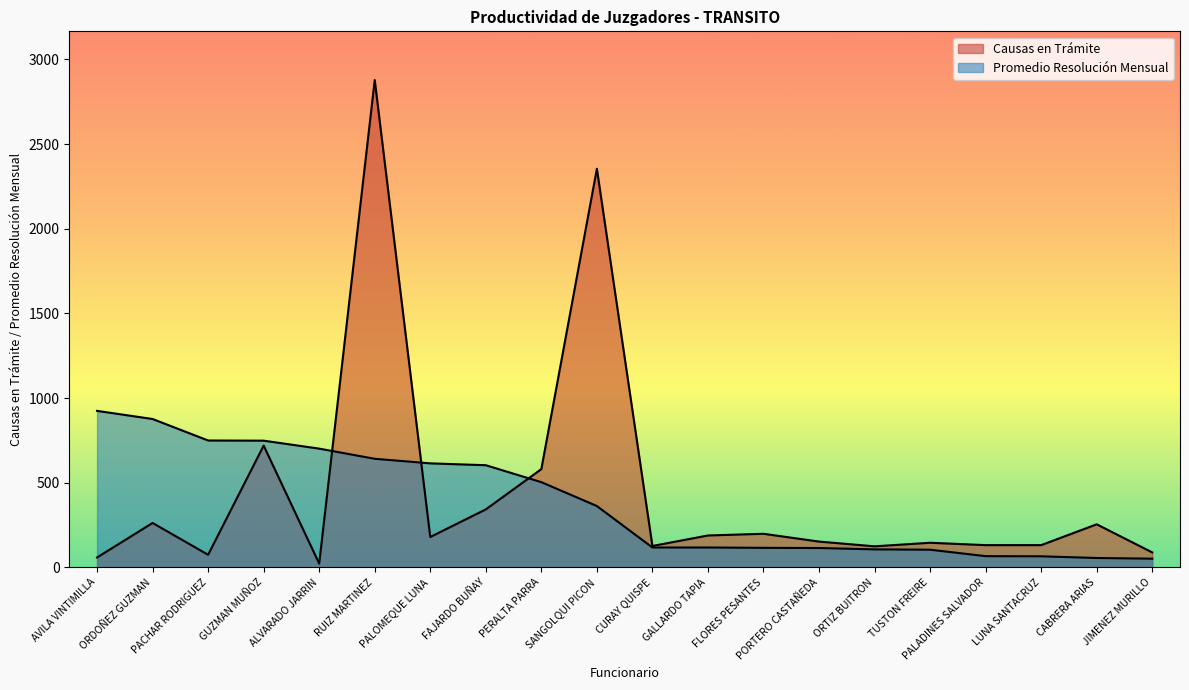

Approximately how many times larger is the value at ORTIZ BUITRON compared to SANGOLQUI PICON?

0.1